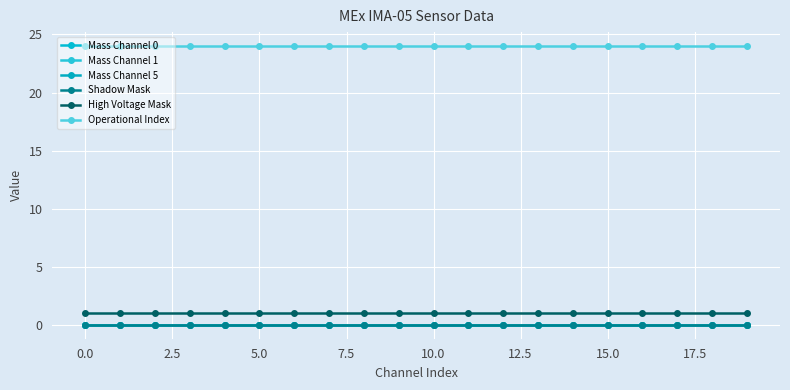

True or false: Mass Channel 0 has more than 1 interior local peaks.

False